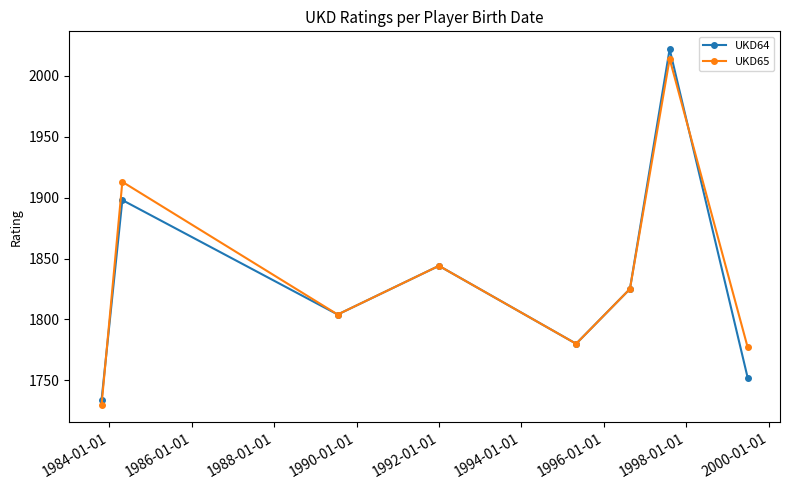

List the series in order of their overall mean, lowest first.

UKD64, UKD65